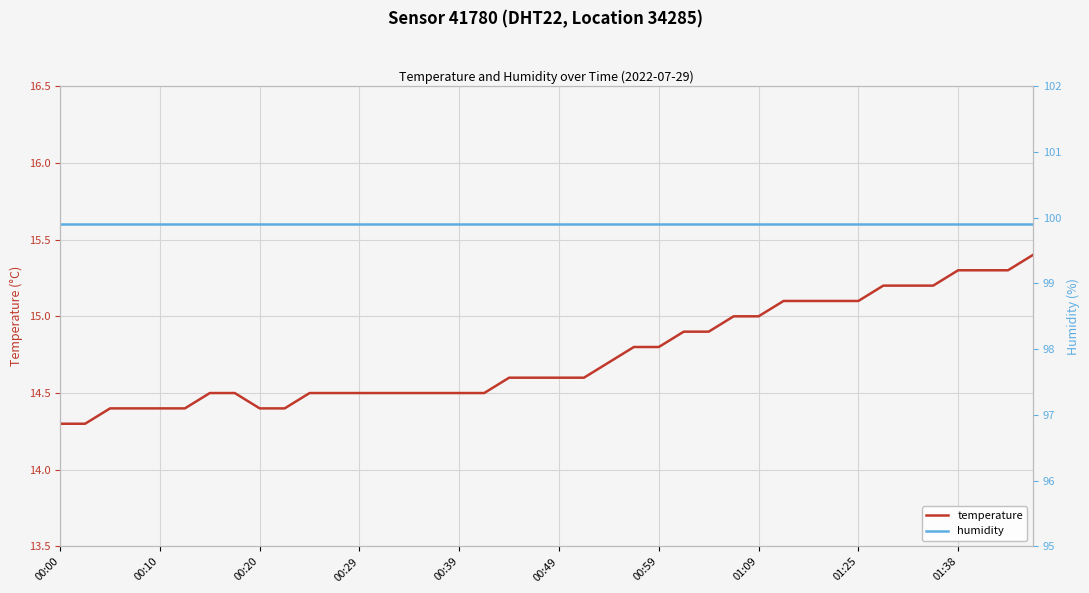

What is the sum of the humidity values at 00:00 and 26?

199.8